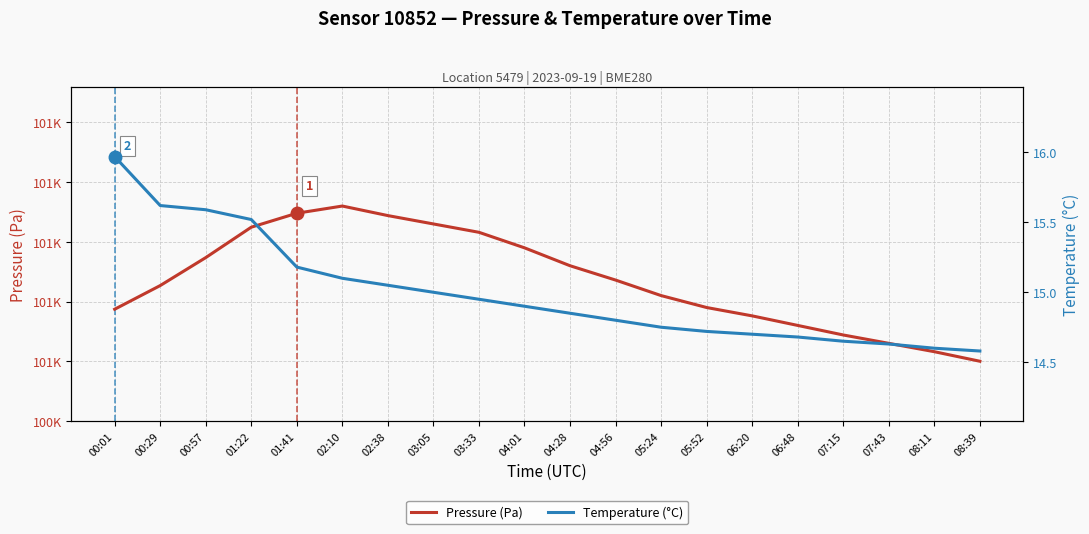

What is the difference between the second highest and minimum values in the Temperature (°C) series?

1.0